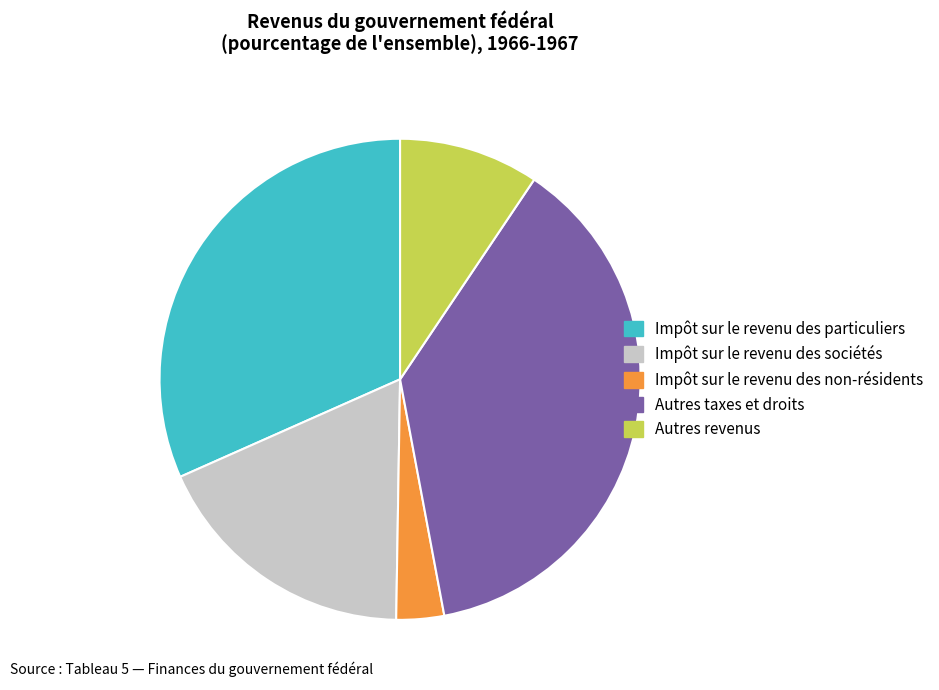

Do Autres taxes et droits and Autres revenus together represent more than half of the pie?

No